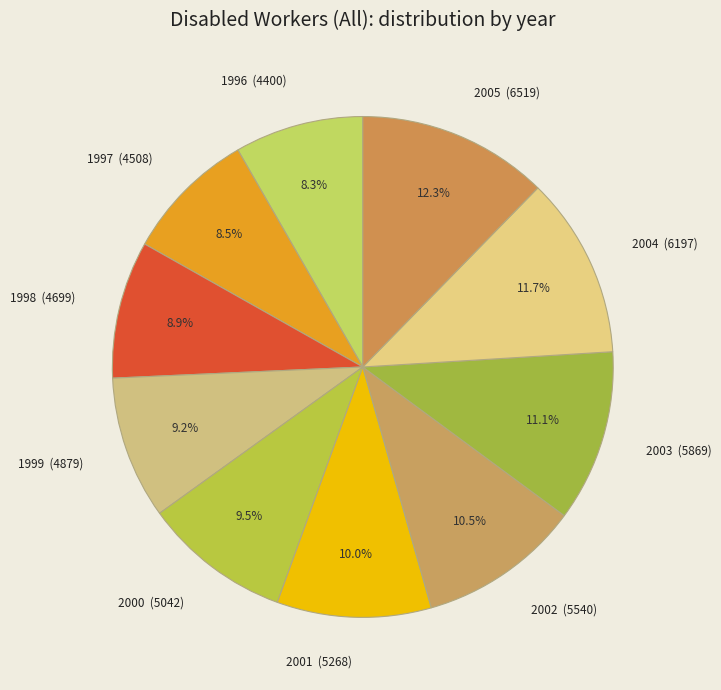

The 2001 slice represents 1% of the pie. True or false?

False